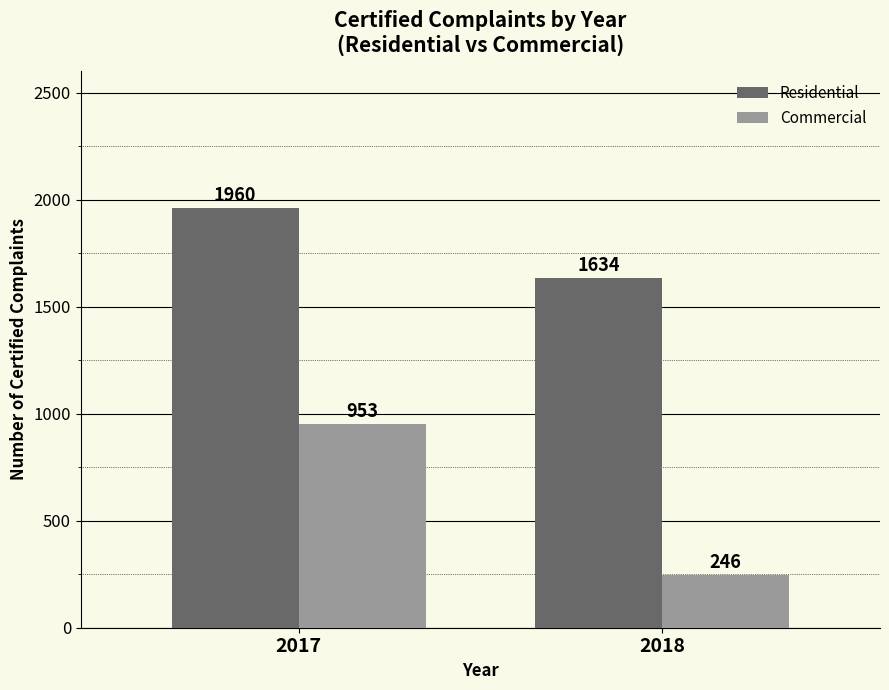

Rank the series at 2018 from highest to lowest value.

Residential, Commercial